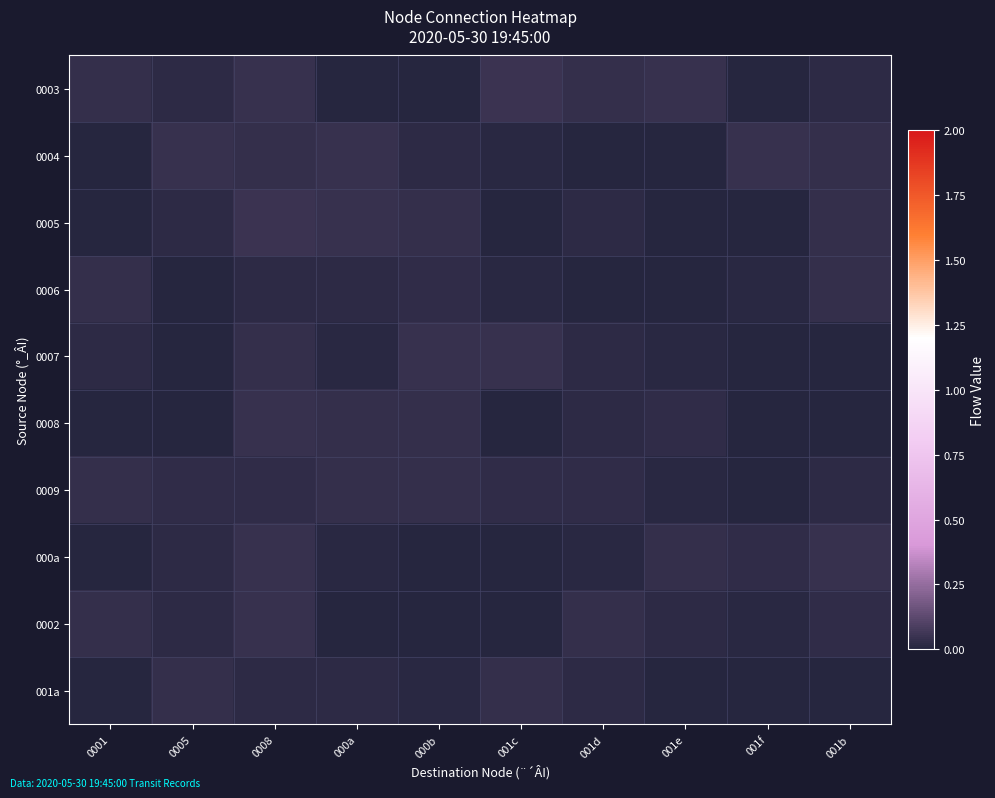

Reading left to right, extract all data points from this chart.

0003: 0001=0.0	0005=0.0	0008=0.0	000a=0.0	000b=0.0	001c=0.0	001d=0.0	001e=0.0	001f=0.0	001b=0.0
0004: 0001=0.0	0005=0.0	0008=0.0	000a=0.0	000b=0.0	001c=0.0	001d=0.0	001e=0.0	001f=0.0	001b=0.0
0005: 0001=0.0	0005=0.0	0008=0.0	000a=0.0	000b=0.0	001c=0.0	001d=0.0	001e=0.0	001f=0.0	001b=0.0
0006: 0001=0.0	0005=0.0	0008=0.0	000a=0.0	000b=0.0	001c=0.0	001d=0.0	001e=0.0	001f=0.0	001b=0.0
0007: 0001=0.0	0005=0.0	0008=0.0	000a=0.0	000b=0.0	001c=0.0	001d=0.0	001e=0.0	001f=0.0	001b=0.0
0008: 0001=0.0	0005=0.0	0008=0.0	000a=0.0	000b=0.0	001c=0.0	001d=0.0	001e=0.0	001f=0.0	001b=0.0
0009: 0001=0.0	0005=0.0	0008=0.0	000a=0.0	000b=0.0	001c=0.0	001d=0.0	001e=0.0	001f=0.0	001b=0.0
000a: 0001=0.0	0005=0.0	0008=0.0	000a=0.0	000b=0.0	001c=0.0	001d=0.0	001e=0.0	001f=0.0	001b=0.0
0002: 0001=0.0	0005=0.0	0008=0.0	000a=0.0	000b=0.0	001c=0.0	001d=0.0	001e=0.0	001f=0.0	001b=0.0
001a: 0001=0.0	0005=0.0	0008=0.0	000a=0.0	000b=0.0	001c=0.0	001d=0.0	001e=0.0	001f=0.0	001b=0.0